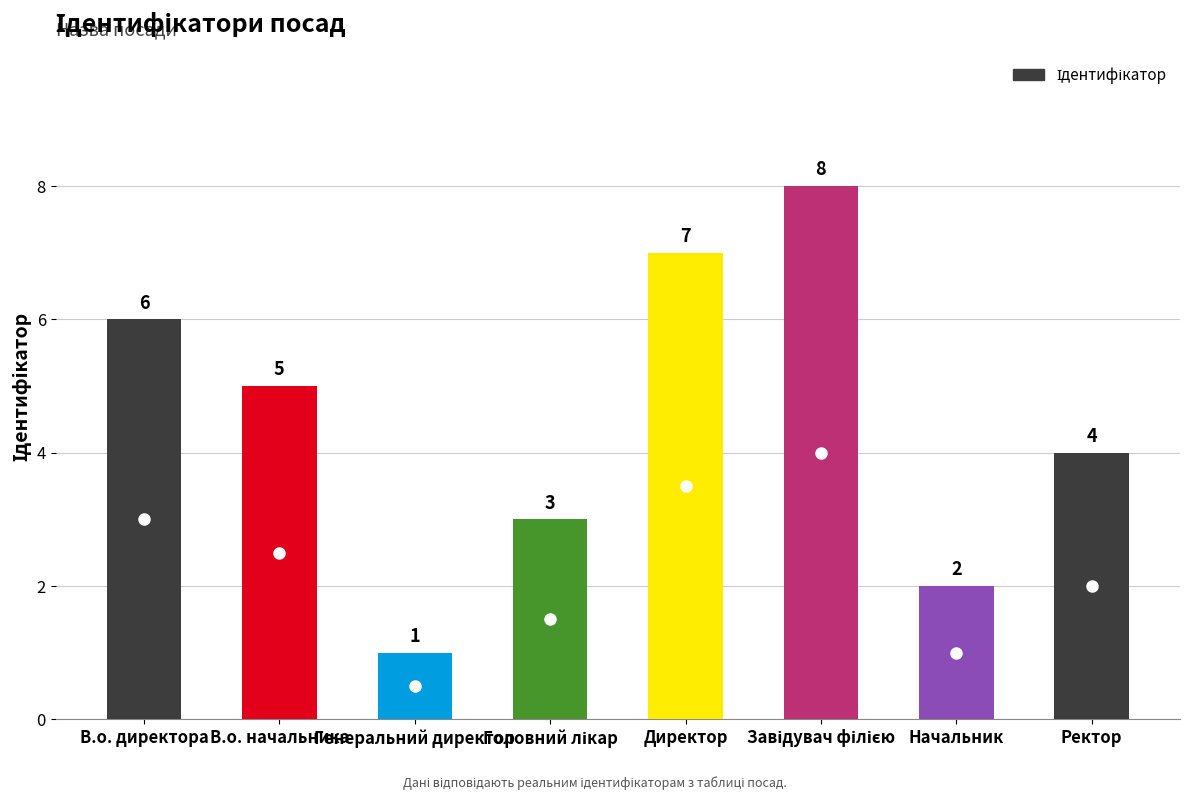

What is the difference between the values at В.о. директора and Начальник?

4